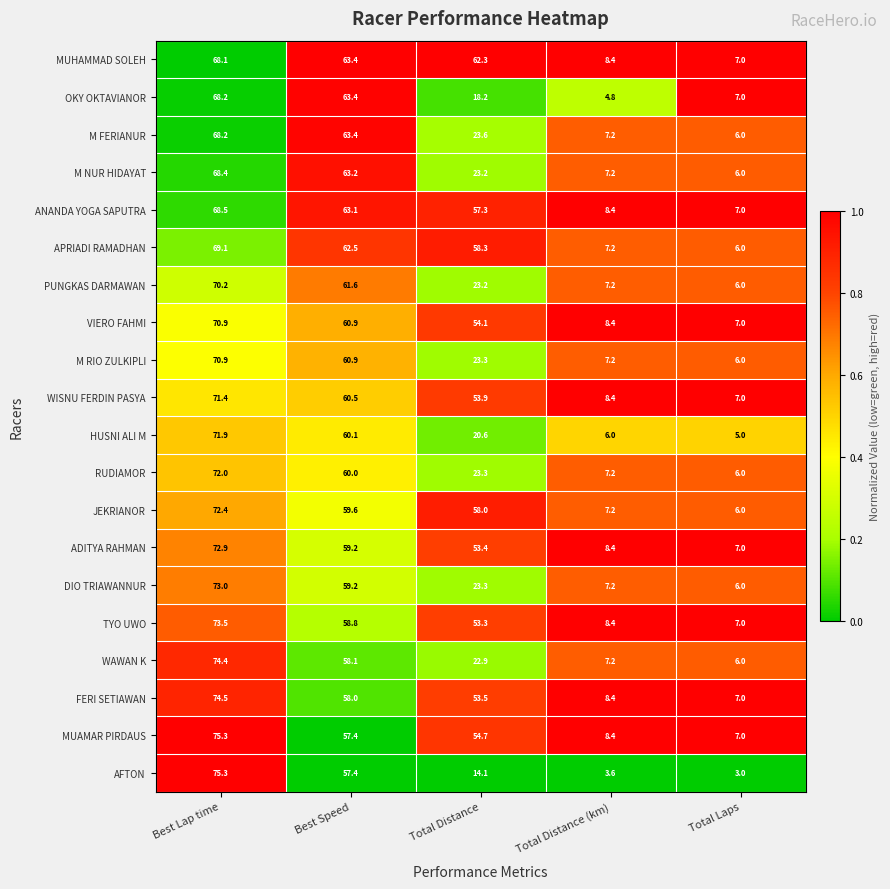

What is the difference between the maximum and minimum values in the VIERO FAHMI series?

63.9